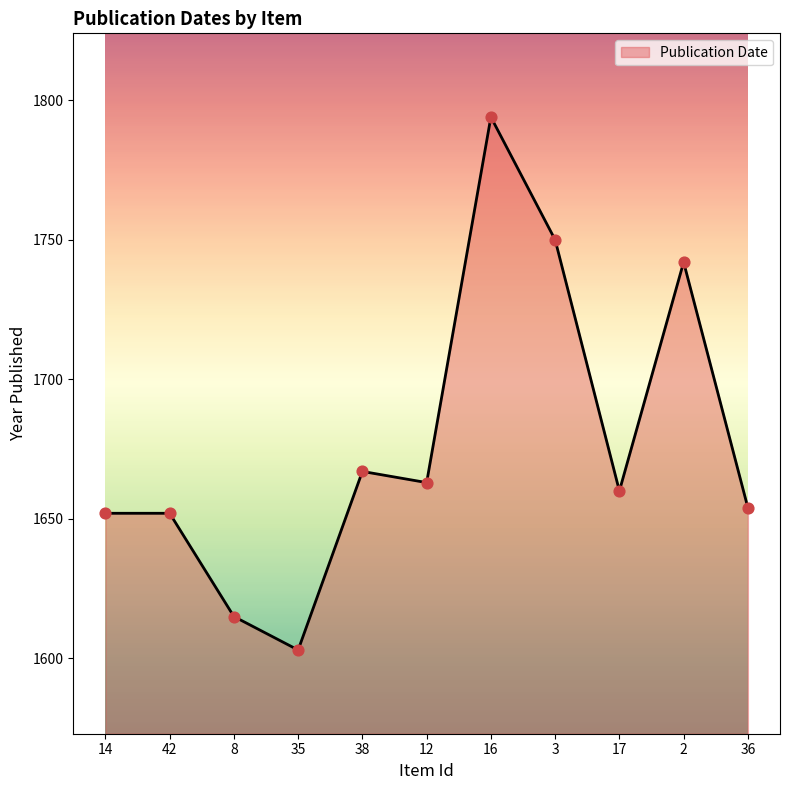

Which has a higher value, 2 or 3?

3